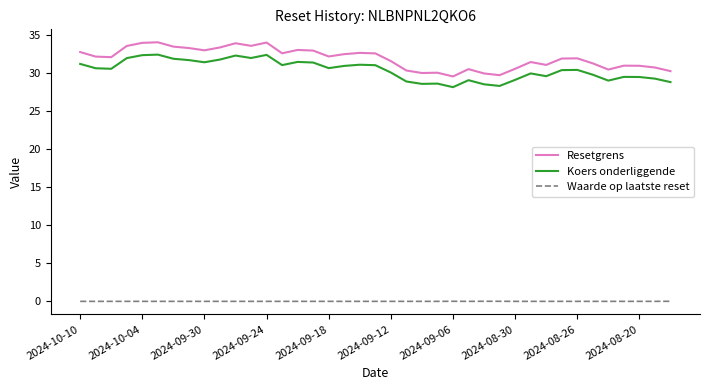

True or false: Koers onderliggende has more than 2 interior local peaks.

True